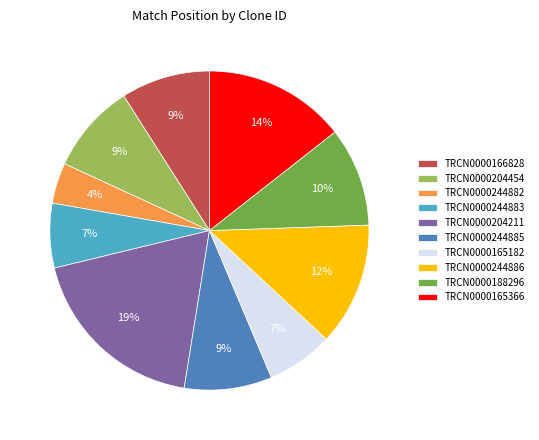

Count the number of slices in the pie.

10